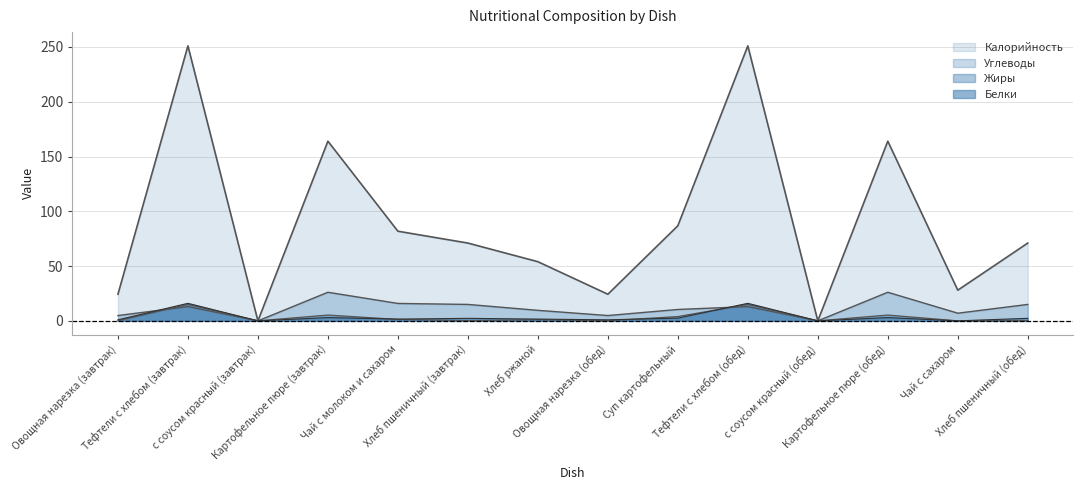

Read the Калорийность value at Картофельное пюре (завтрак).

164.0